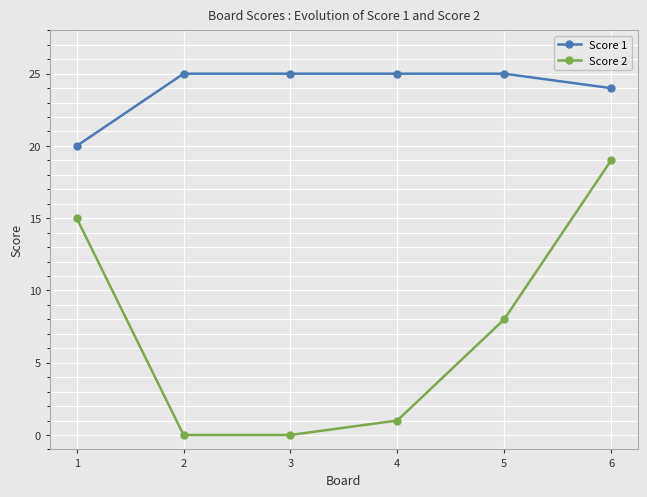

Where is Score 2 nearest to the value 9?

5